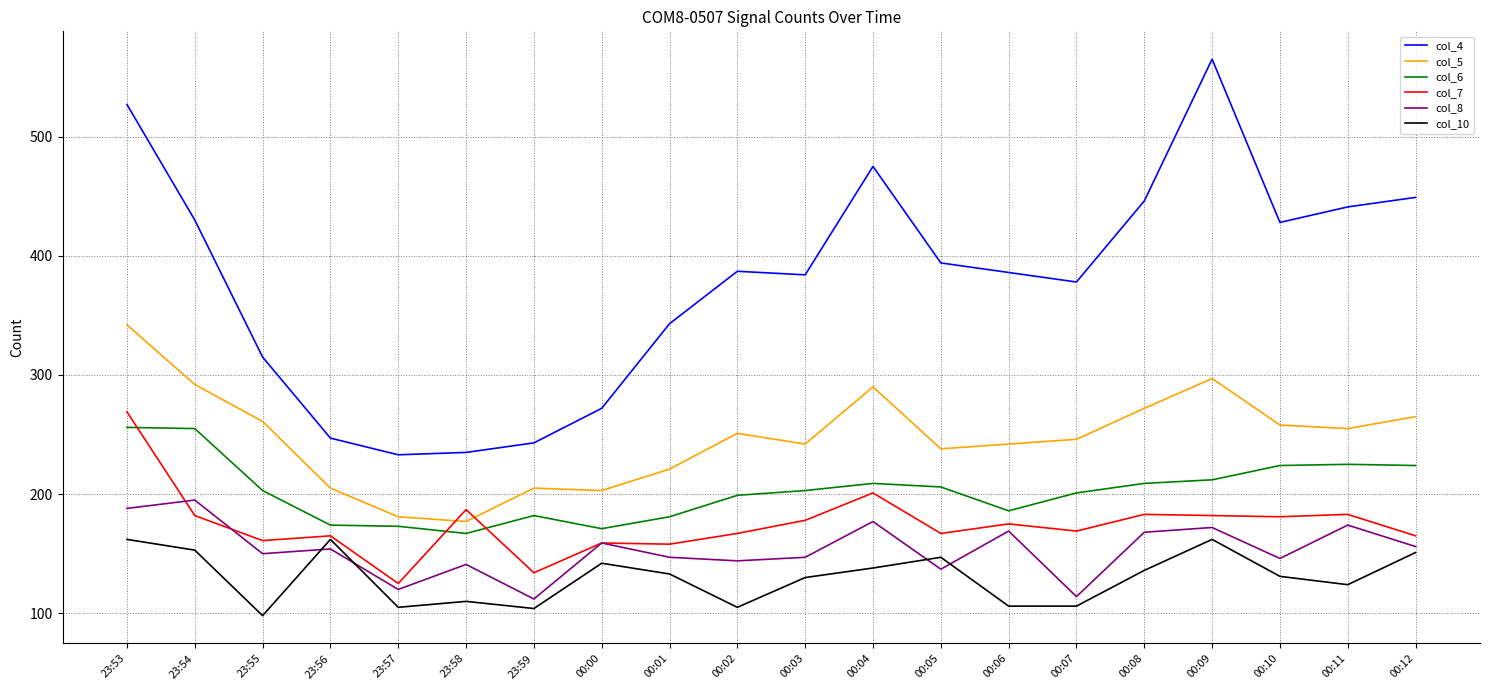

True or false: col_4 and col_6 cross at least once.

False